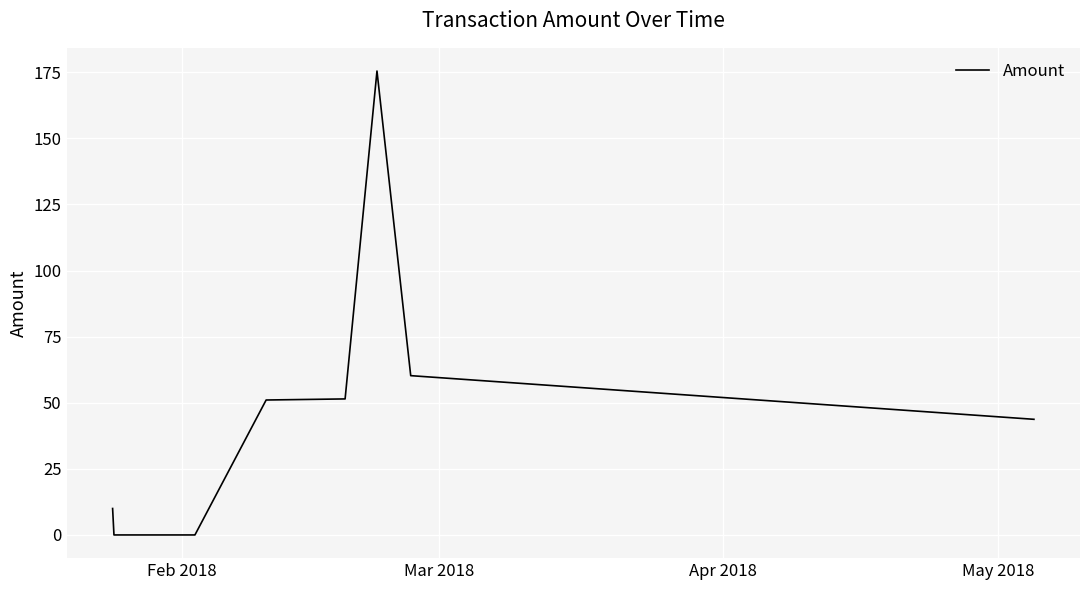

What is the difference between the maximum and minimum values?

175.4